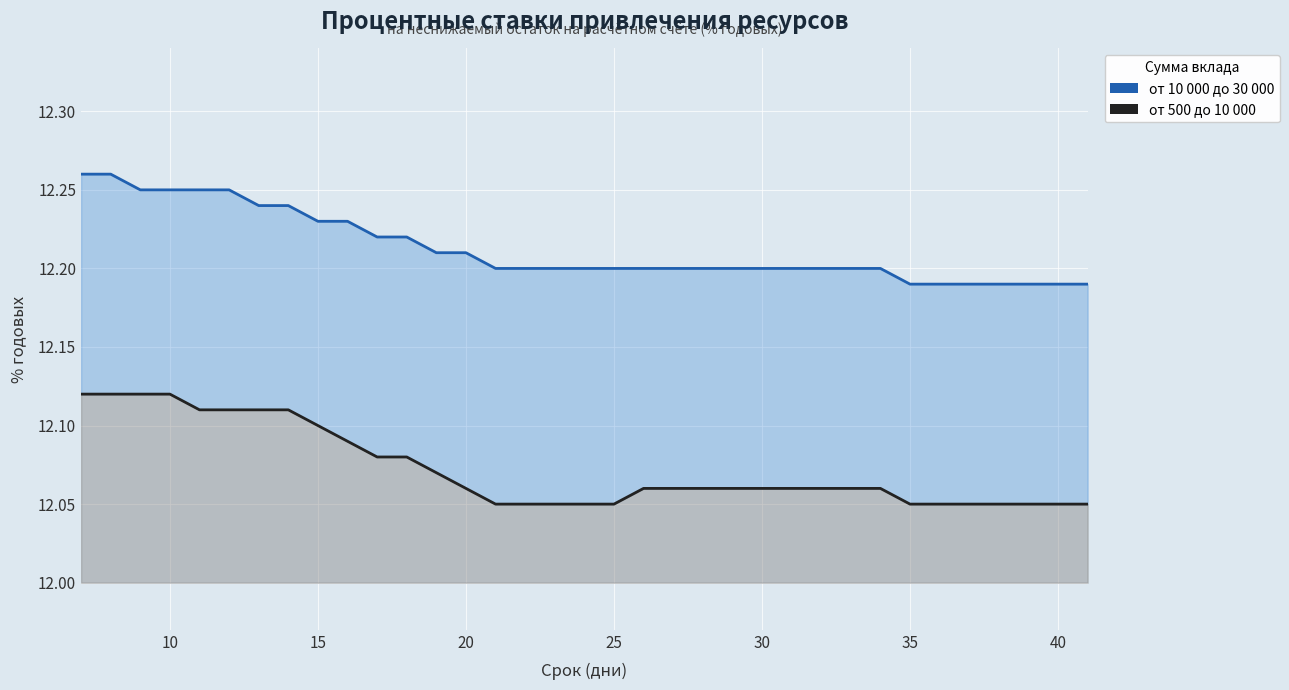

Reading right to left, transcribe all the data shown in this chart.

от 10 000 до 30 000: 12.2	12.2	12.2	12.2	12.2	12.2	12.2	12.2	12.2	12.2	12.2	12.2	12.2	12.2	12.2	12.2	12.2	12.2	12.2	12.2	12.2	12.2	12.2	12.2	12.2	12.2	12.2	12.2	12.2	12.2	12.2	12.2	12.2	12.3	12.3
от 500 до 10 000: 12.1	12.1	12.1	12.1	12.1	12.1	12.1	12.1	12.1	12.1	12.1	12.1	12.1	12.1	12.1	12.1	12.1	12.1	12.1	12.1	12.1	12.1	12.1	12.1	12.1	12.1	12.1	12.1	12.1	12.1	12.1	12.1	12.1	12.1	12.1